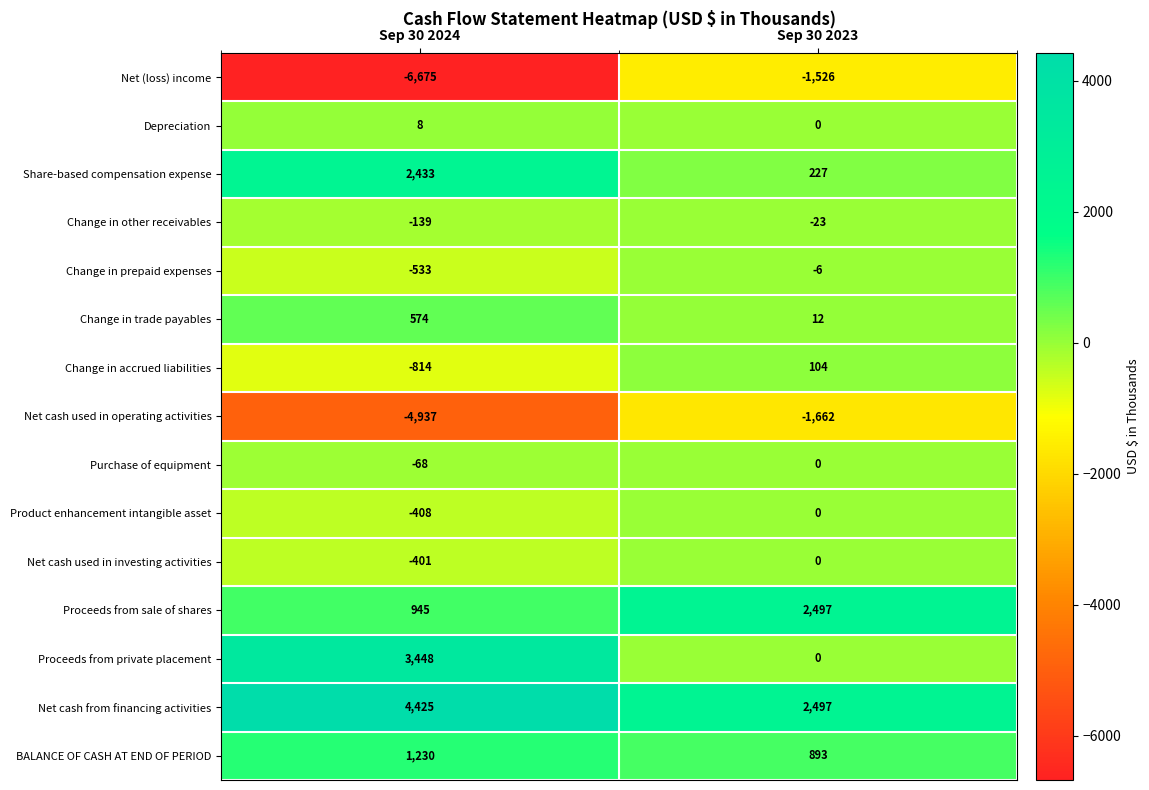

Reading left to right, extract all data points from this chart.

Net (loss) income: -6675	-1526
Depreciation: 8	0
Share-based compensation expense: 2433	227
Change in other receivables: -139	-23
Change in prepaid expenses: -533	-6
Change in trade payables: 574	12
Change in accrued liabilities: -814	104
Net cash used in operating activities: -4937	-1662
Purchase of equipment: -68	0
Product enhancement intangible asset: -408	0
Net cash used in investing activities: -401	0
Proceeds from sale of shares: 945	2497
Proceeds from private placement: 3448	0
Net cash from financing activities: 4425	2497
BALANCE OF CASH AT END OF PERIOD: 1230	893